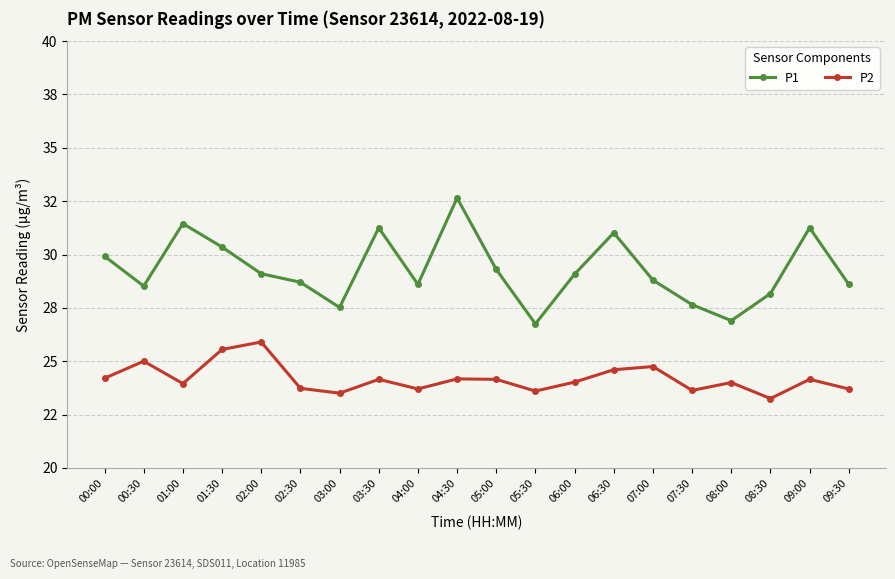

At which label is P2 closest to 24?

08:00